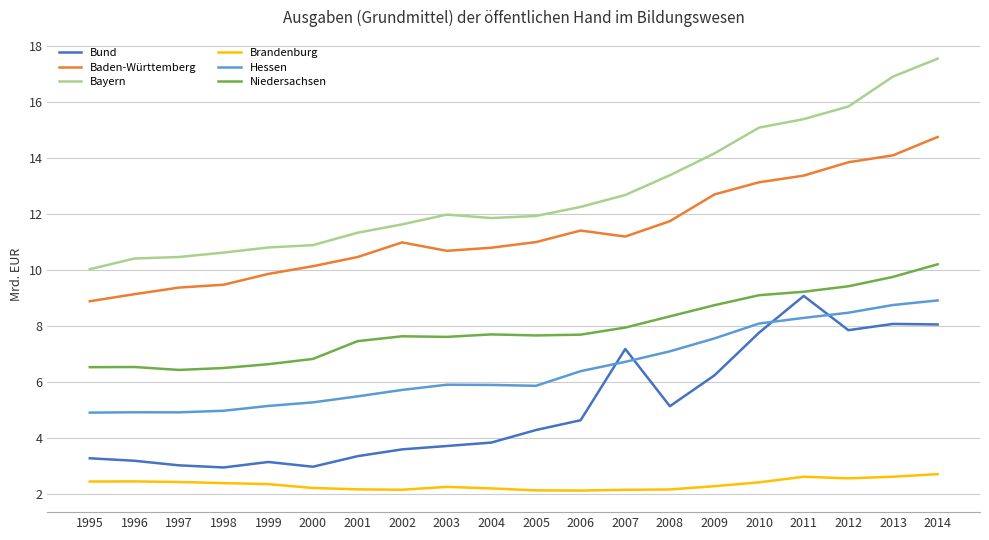

Rank the series at 2006 from lowest to highest value.

Brandenburg, Bund, Hessen, Niedersachsen, Baden-Württemberg, Bayern